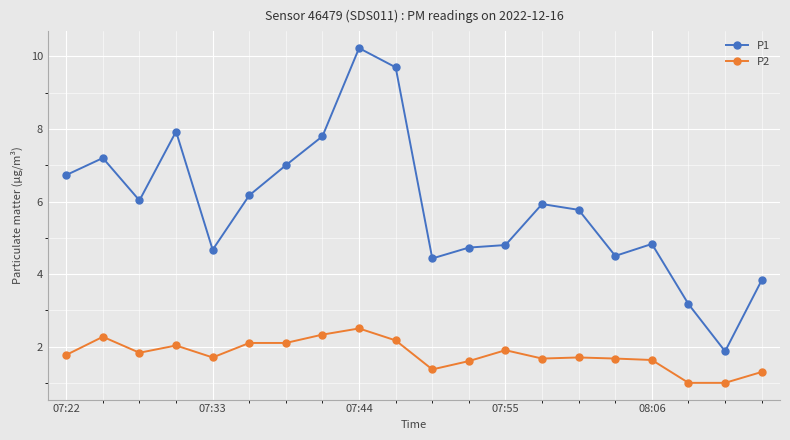

Which series has the largest range (max minus min)?

P1